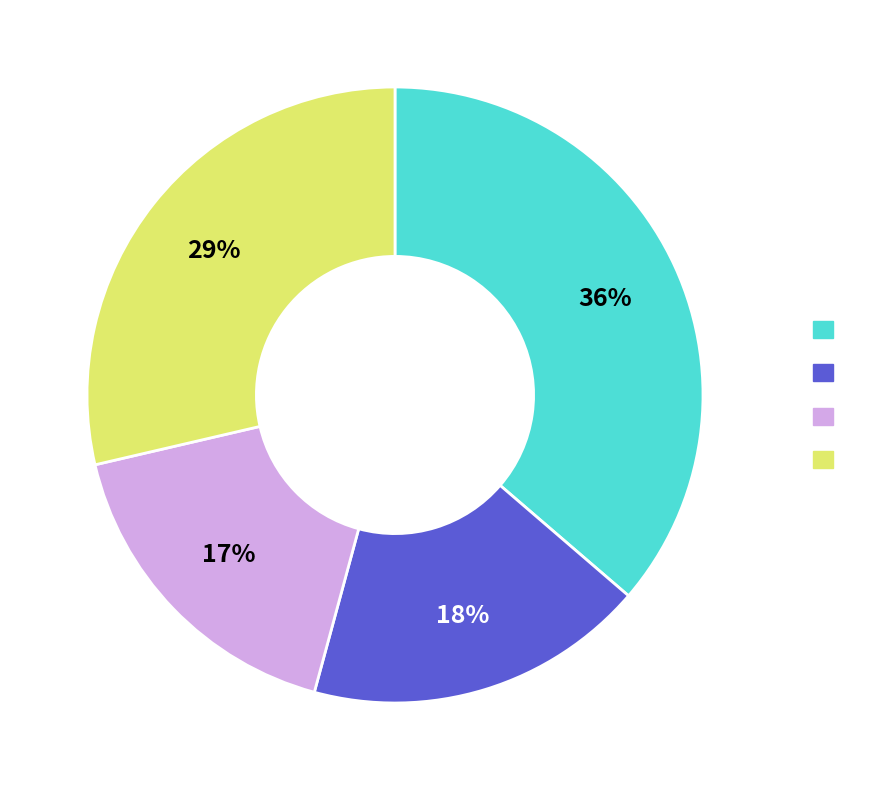

To the nearest percent, what is the average slice percentage?

25%